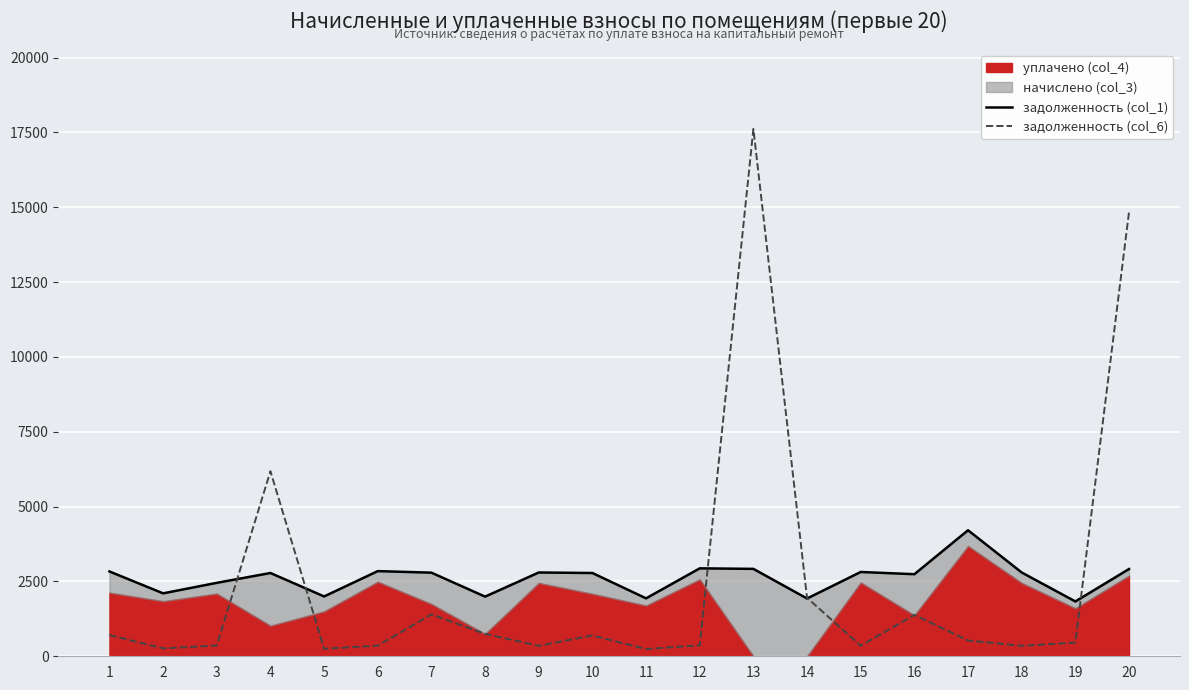

In задолженность (col_6), how many points are higher than both neighbors (excluding endpoints)?

5